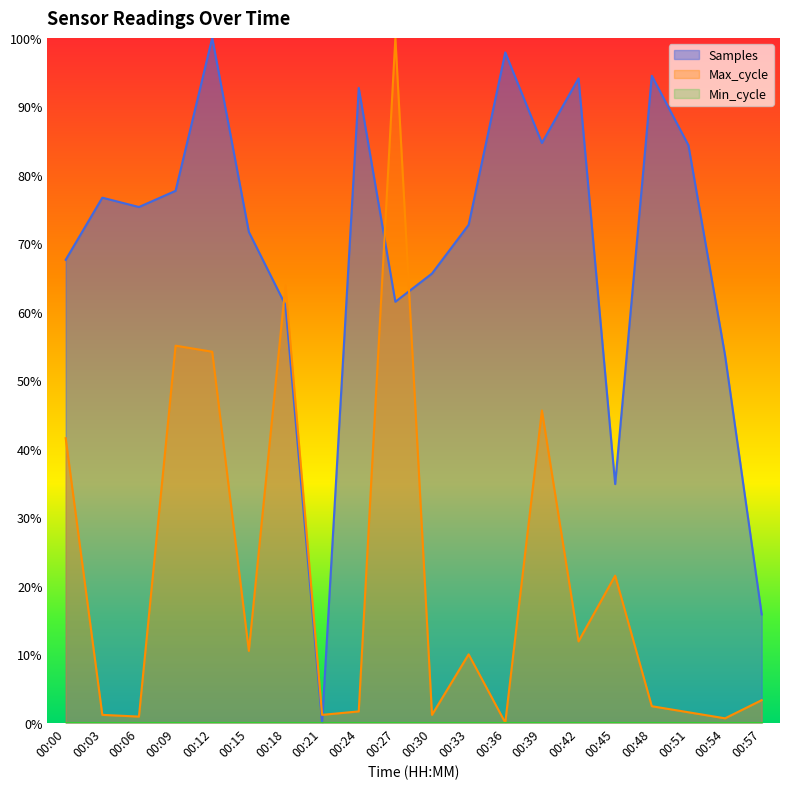

Reading left to right, what are all the values shown in this chart?

Samples: 0.7	0.8	0.8	0.8	1.0	0.7	0.6	0.0	0.9	0.6	0.7	0.7	1.0	0.8	0.9	0.3	0.9	0.8	0.5	0.2
Max_cycle: 0.4	0.0	0.0	0.6	0.5	0.1	0.6	0.0	0.0	1.0	0.0	0.1	0.0	0.5	0.1	0.2	0.0	0.0	0.0	0.0